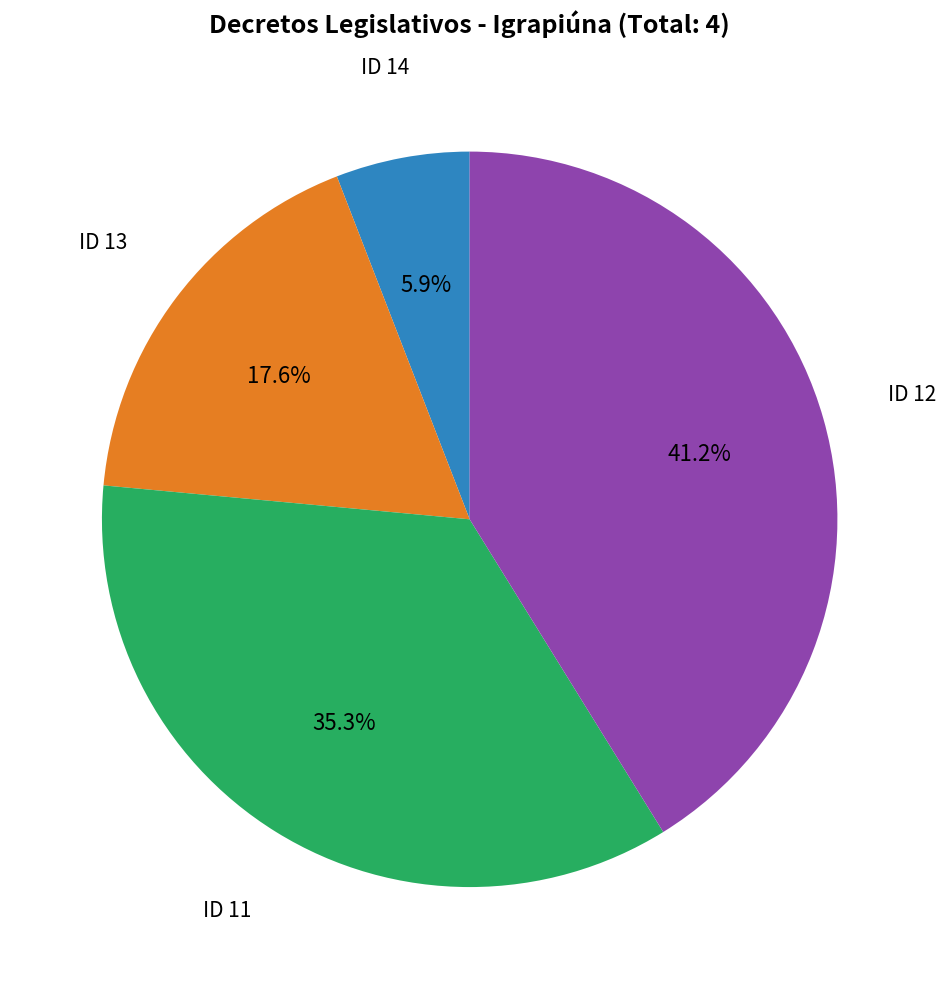

Does any single category account for the majority?

No